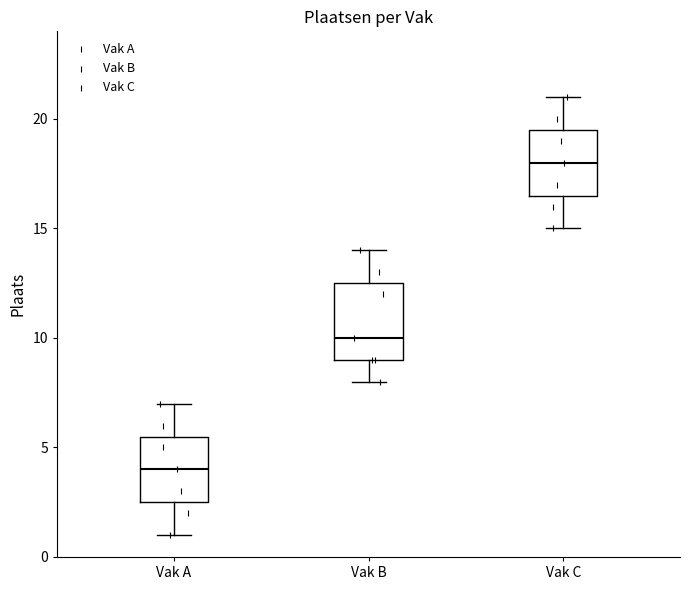

Which box's median line is the highest?

Vak C